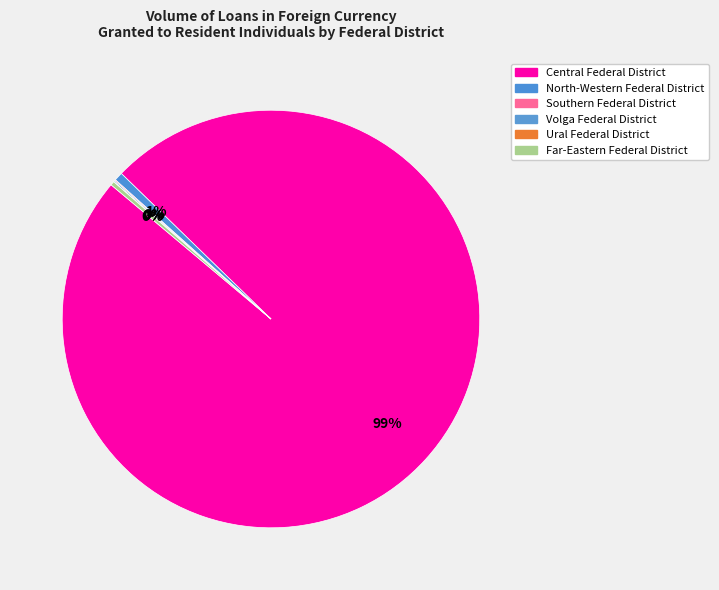

Combined, what portion of the pie is Southern Federal District and Far-Eastern Federal District?

0.4%